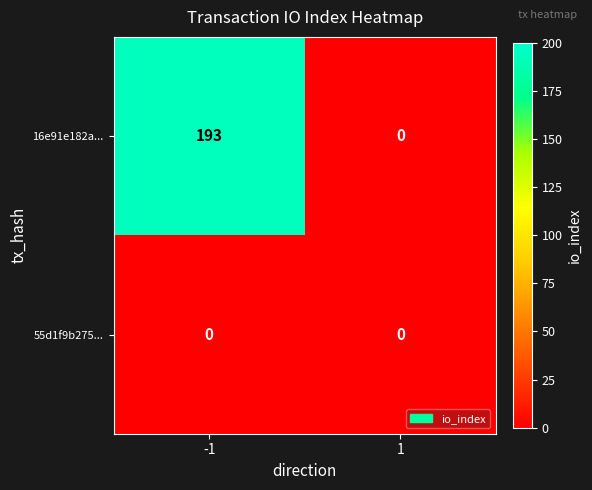

Reading left to right, list all the values displayed in this chart.

16e91e182a...: 193	0
55d1f9b275...: 0	0